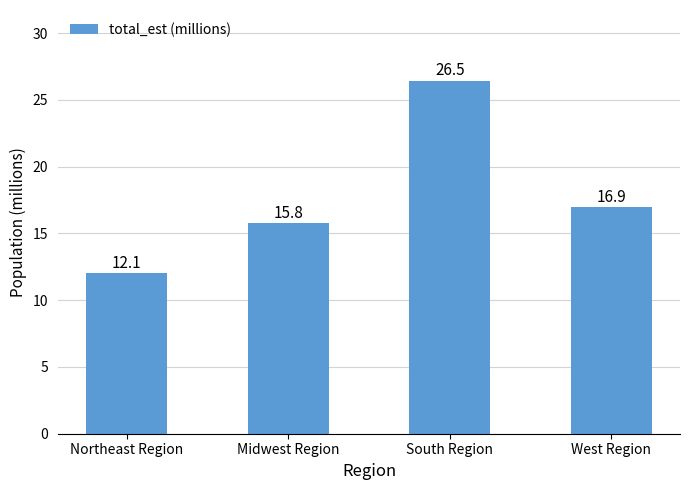

What is the value of the 4th bar from the left?

16.9